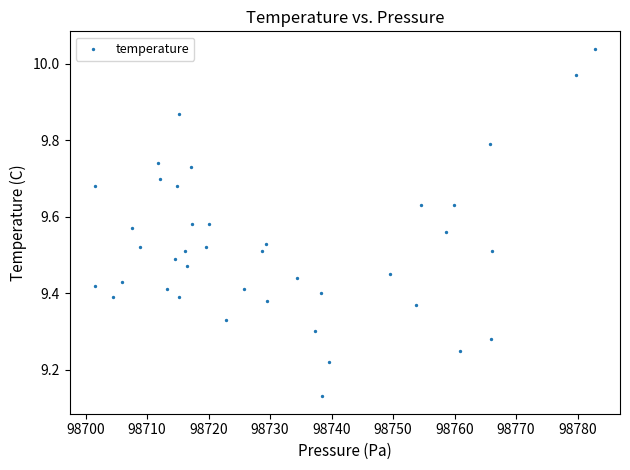

What is the range of X values (max minus min)?

81.4